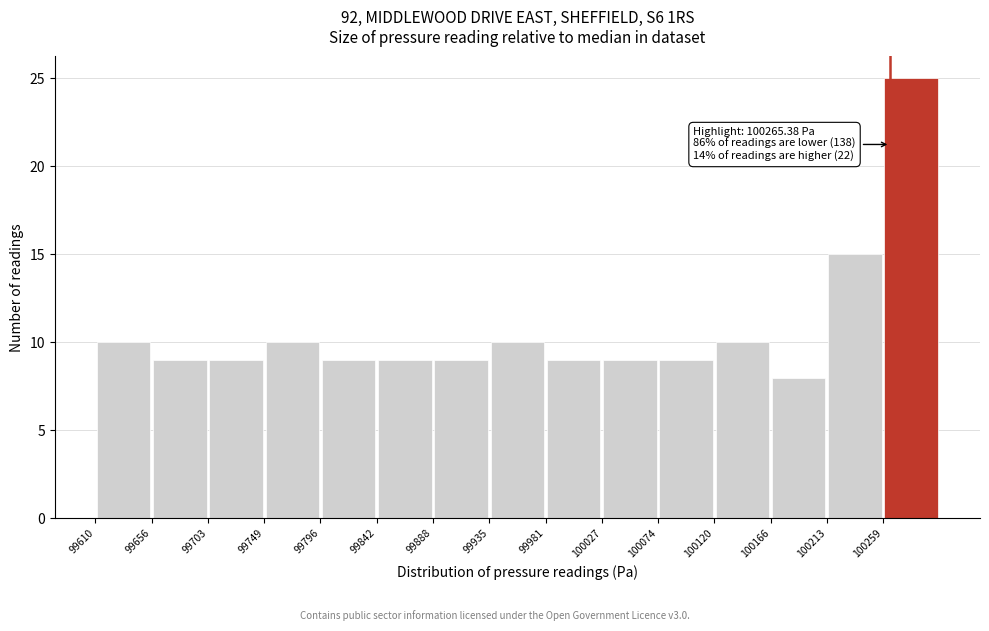

Which range on the x-axis has the tallest bar?

100260 to 100305